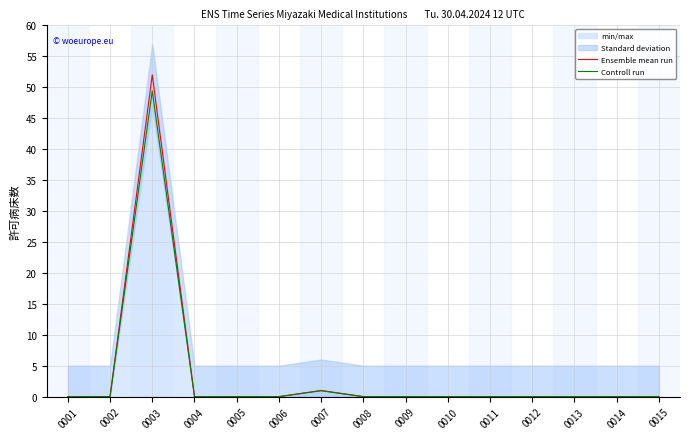

Where is Controll run nearest to the value 24?

0007